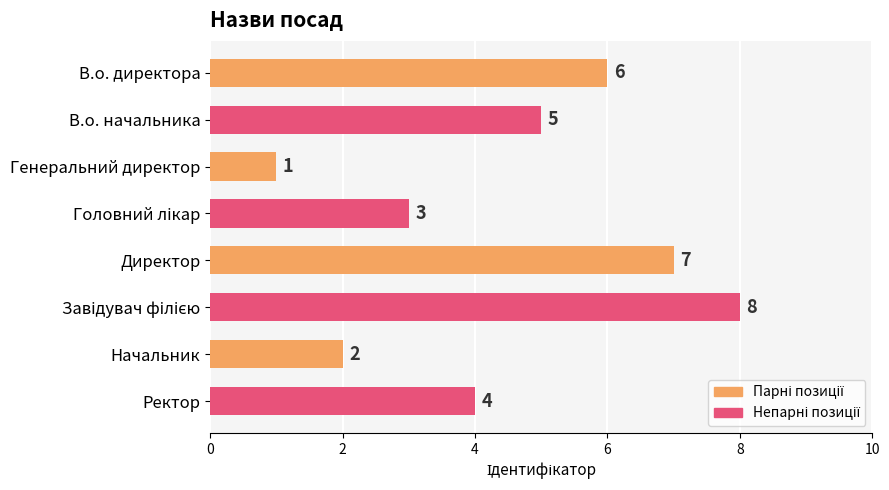

What is the change in value from В.о. директора to Начальник?

-4